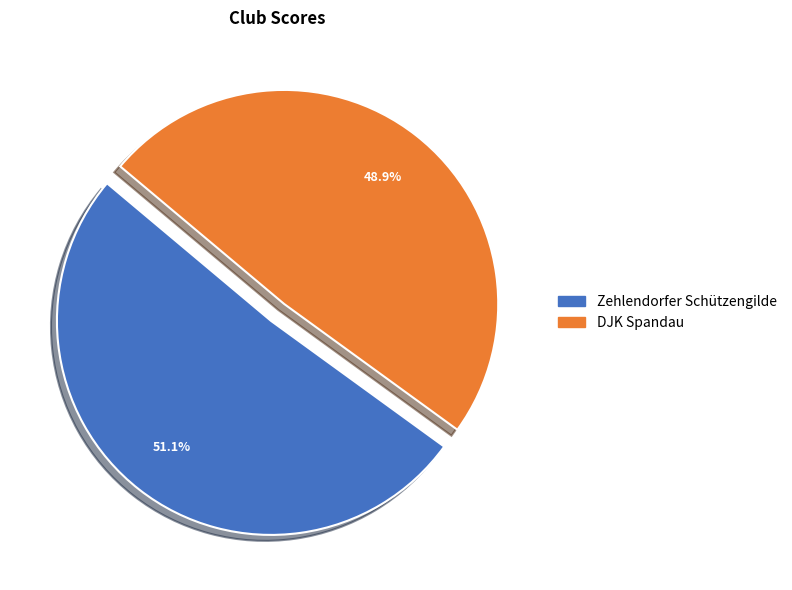

Which slice is the smallest?

DJK Spandau